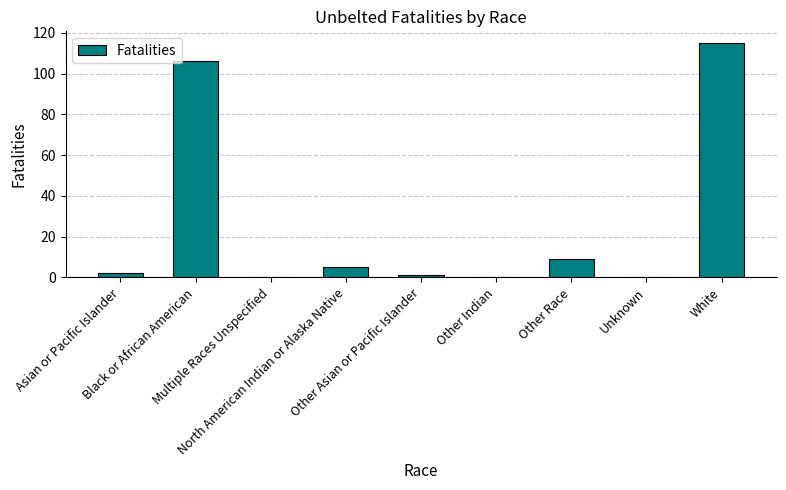

Count the number of categories in the chart.

9